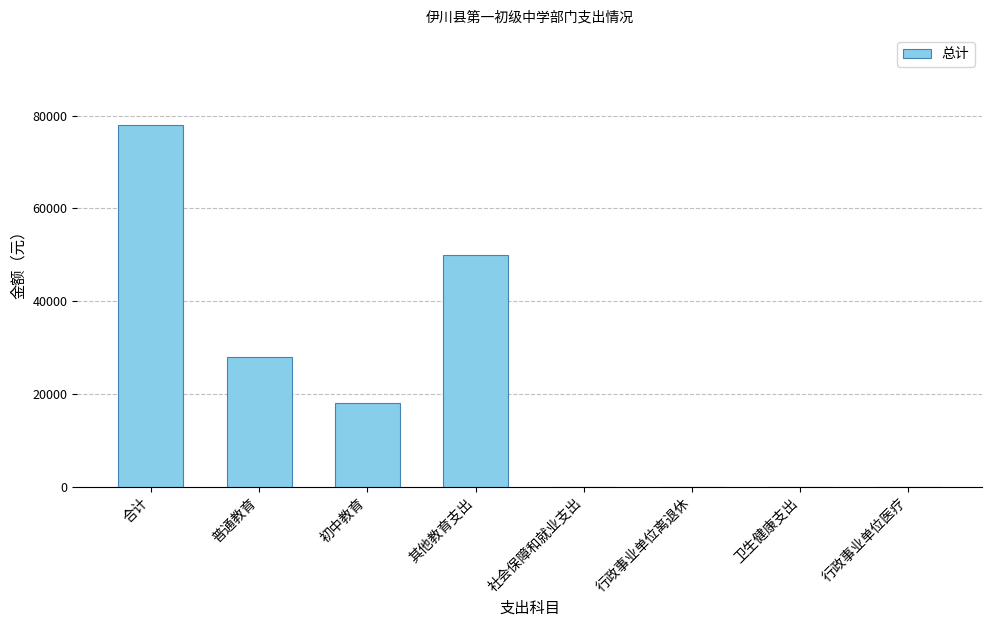

What is the sum of the values at 普通教育 and 初中教育?

45880